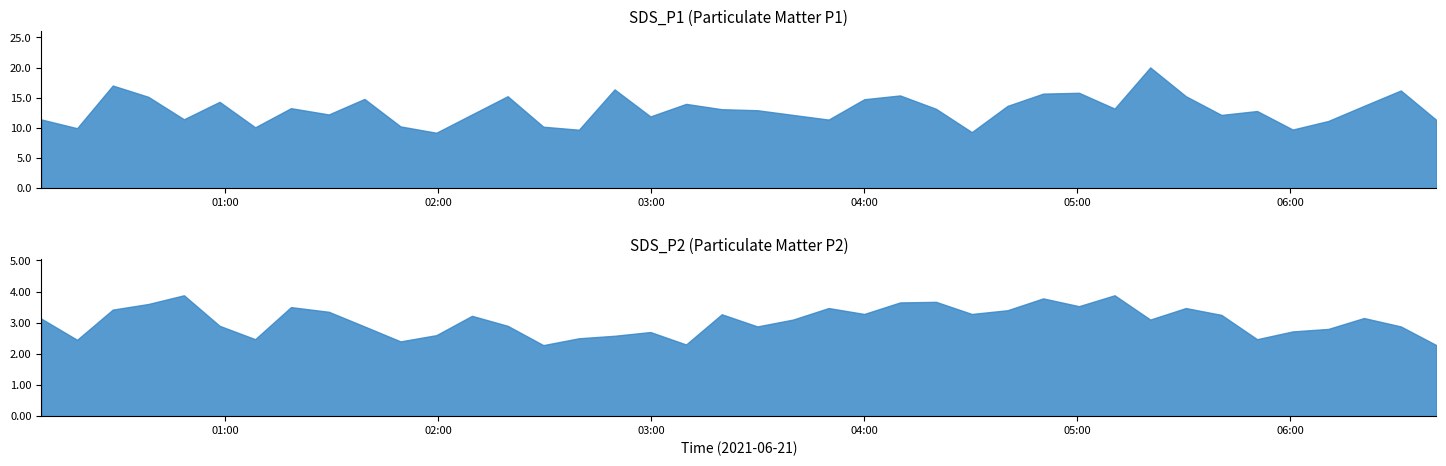

In SDS_P1, how many points are lower than both neighbors (excluding endpoints)?

12